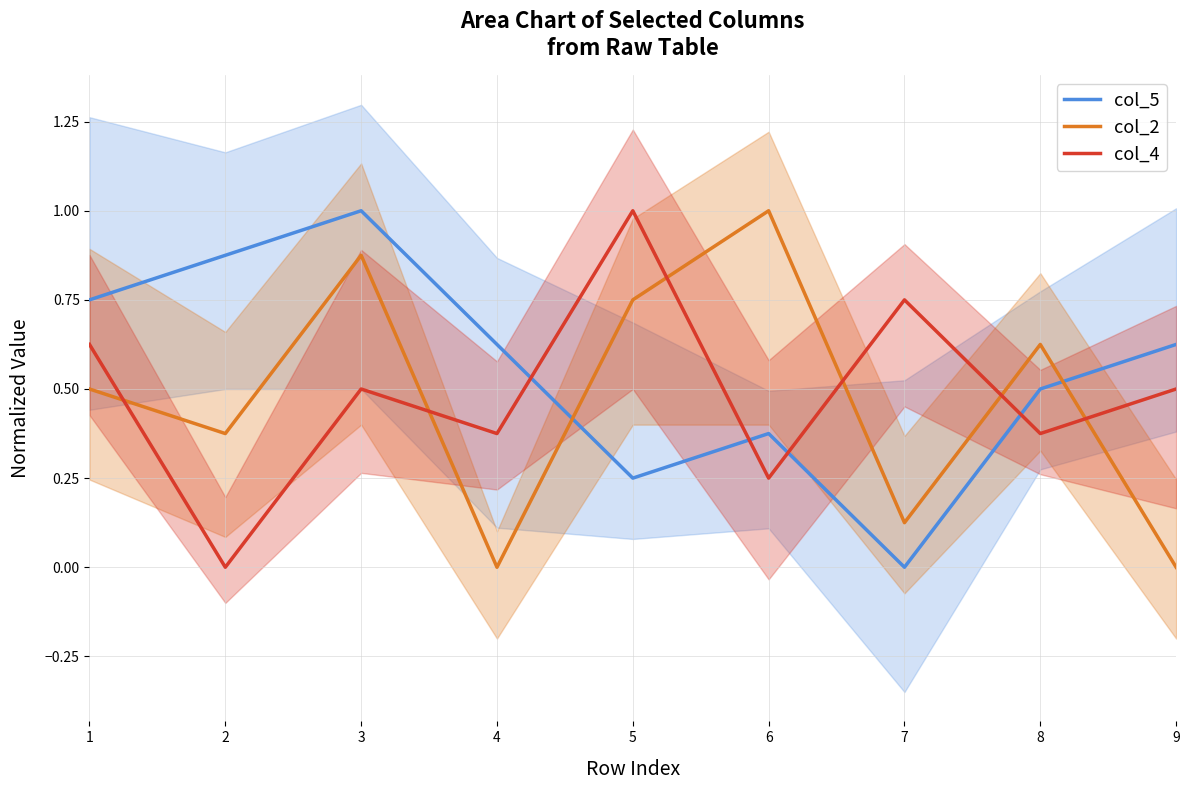

True or false: col_2 and col_5 cross at least once.

True